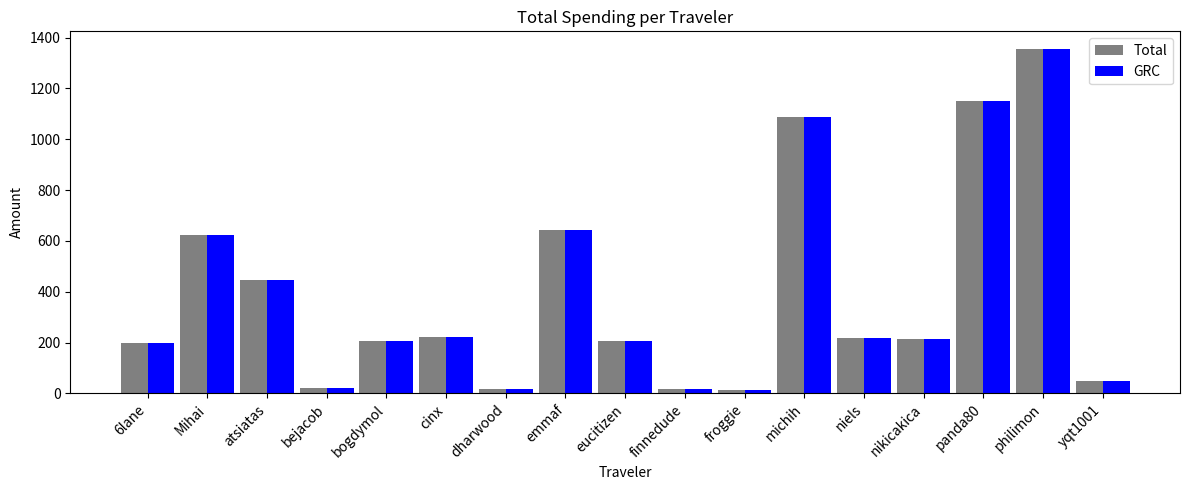

What is the minimum value for Total?

14.3